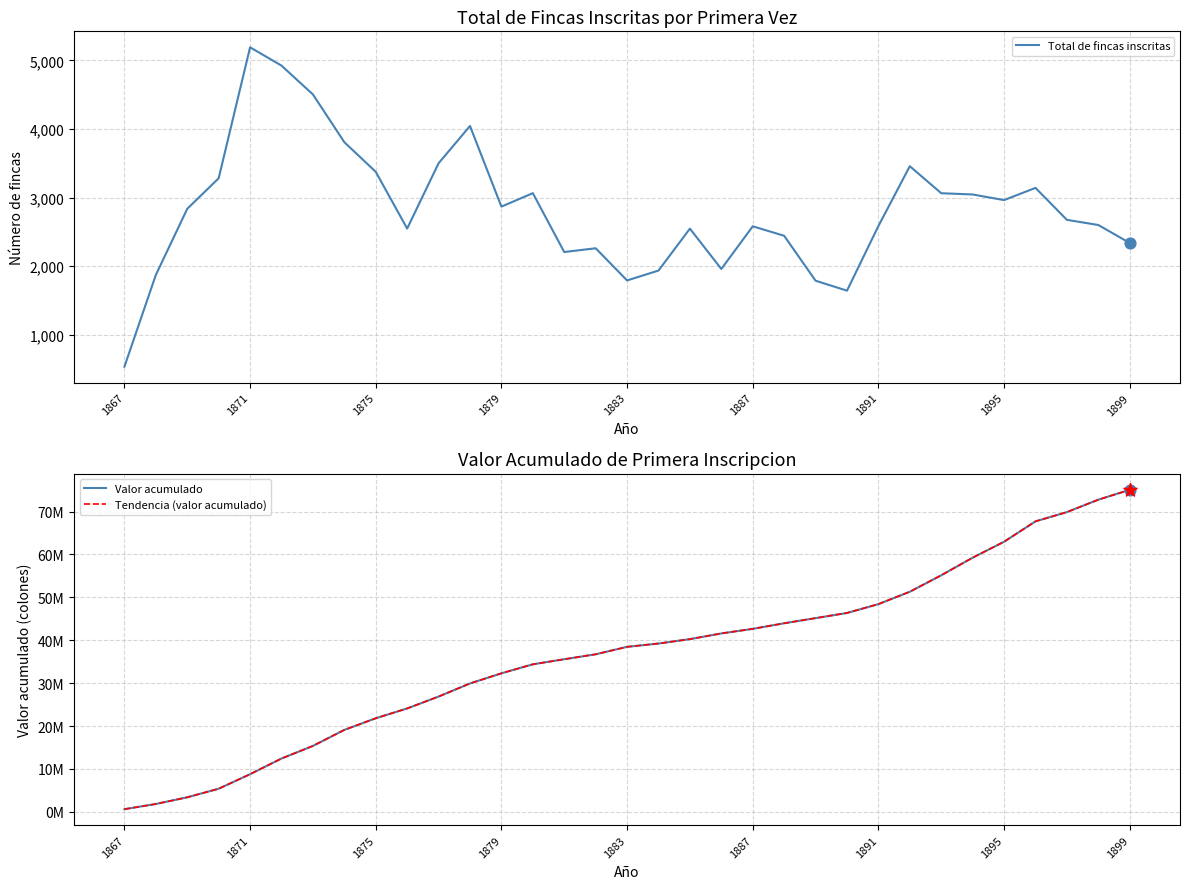

What is the total value across all series at 18?

80517613